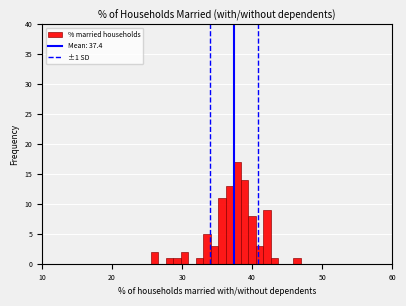

Read against the x-axis, roughly where is the centre of the tallest bar?

38